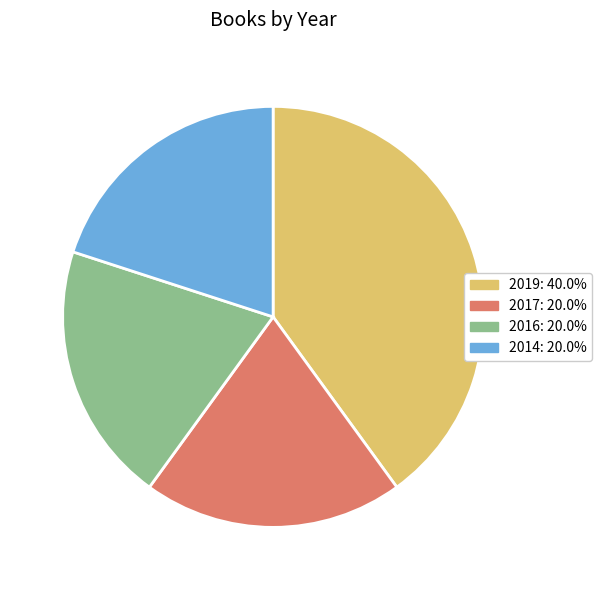

Combined, do 2014: 20.0% and 2019: 40.0% account for over 50%?

Yes